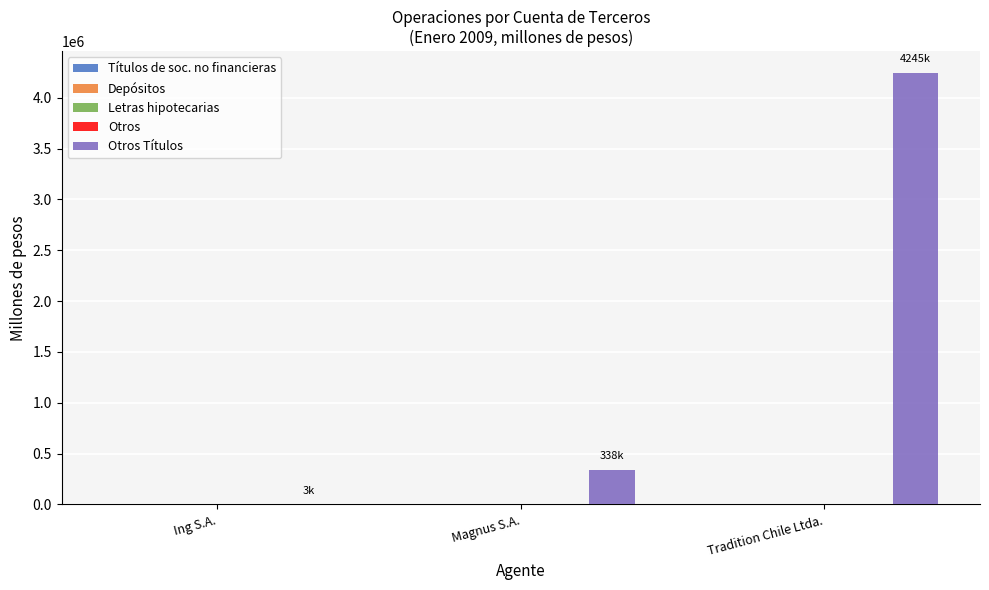

What is the sum of all values?

4585849.8